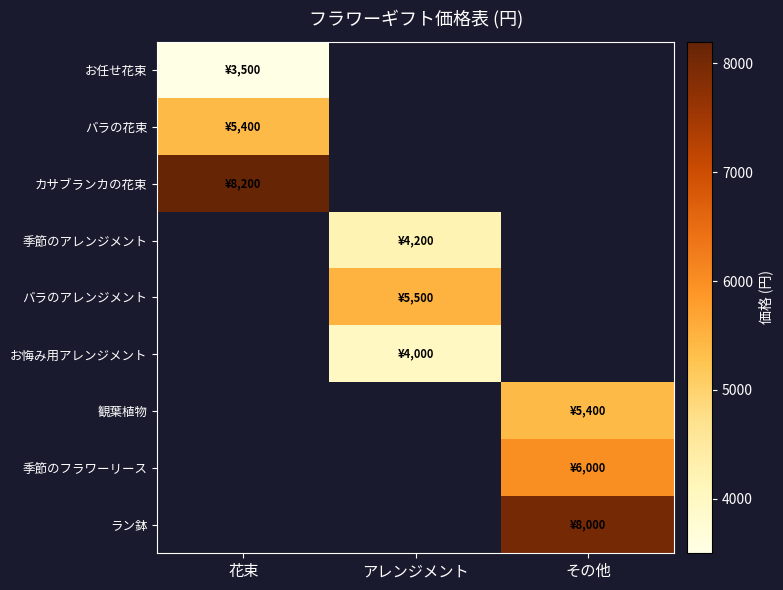

Between アレンジメント and その他, which is larger?

アレンジメント